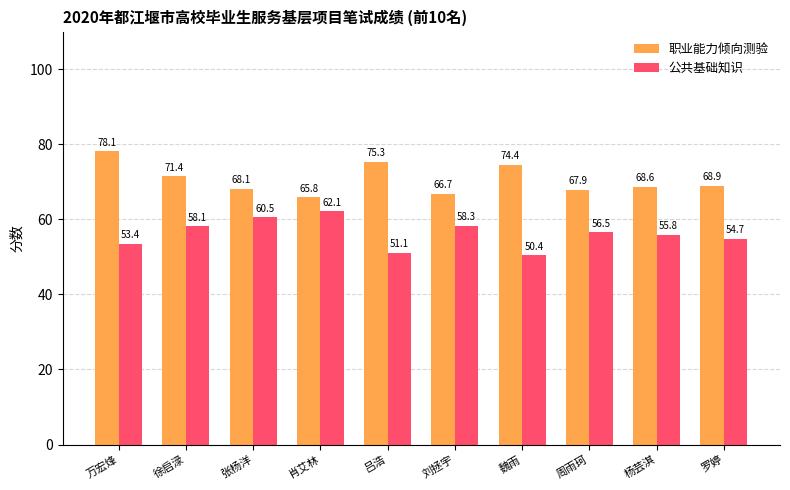

What is the difference between the 公共基础知识 values at 肖艾林 and 吕浩?

11.0